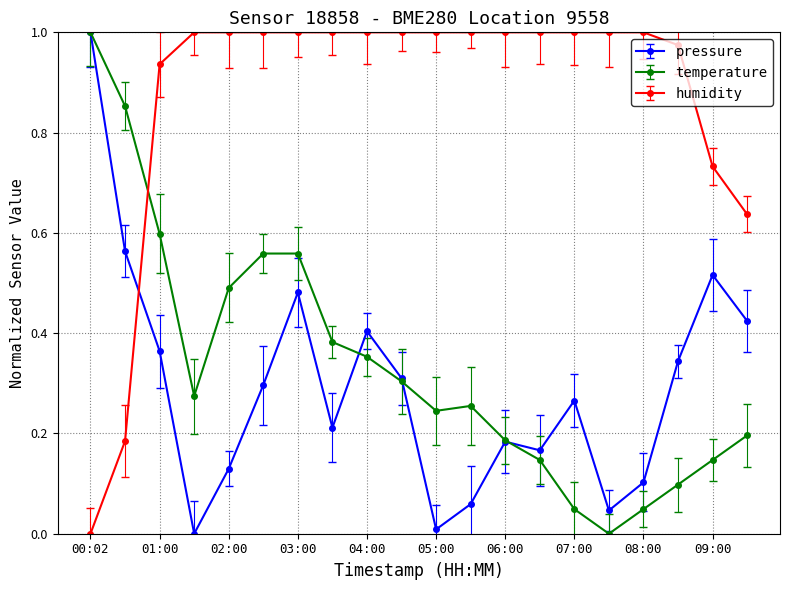

True or false: pressure has more than 0 points higher than both neighbors.

True